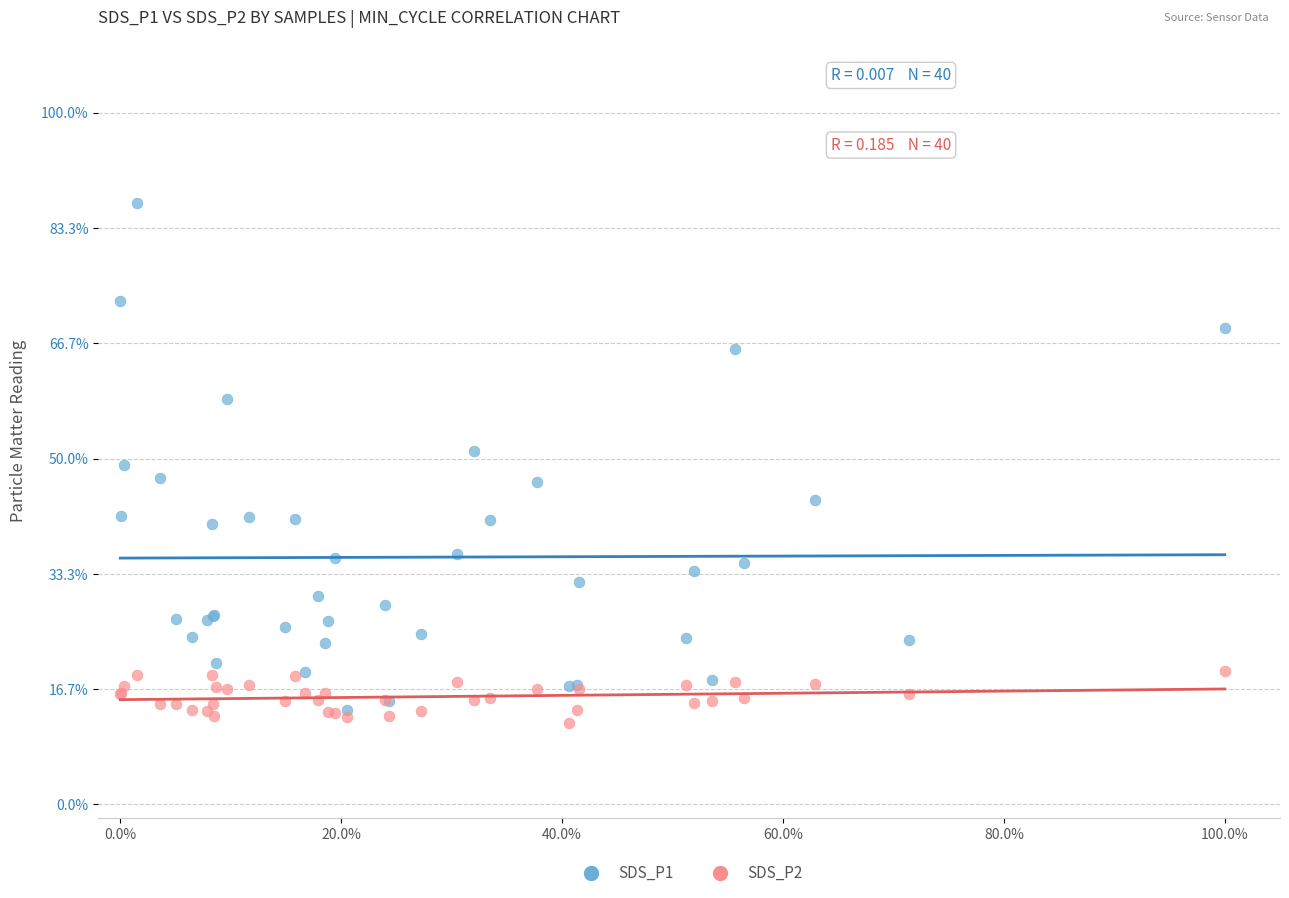

What are all the series names shown in the legend?

SDS_P1, SDS_P2